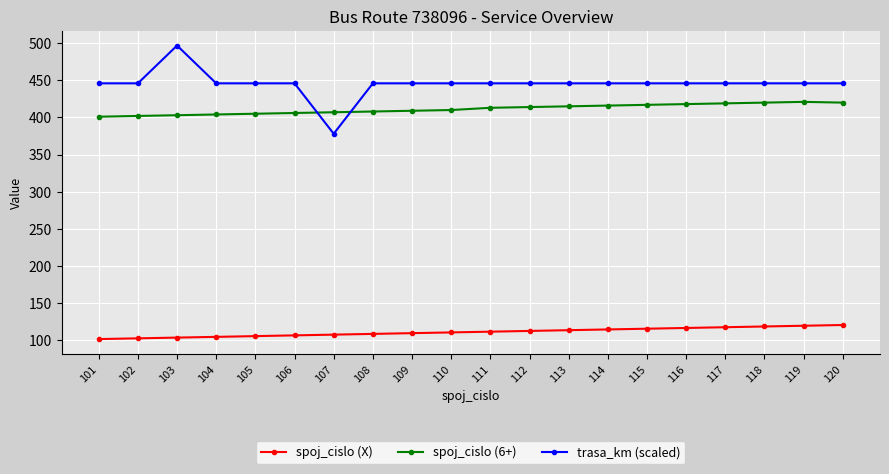

How many intersections are there between spoj_cislo (6+) and trasa_km (scaled)?

2